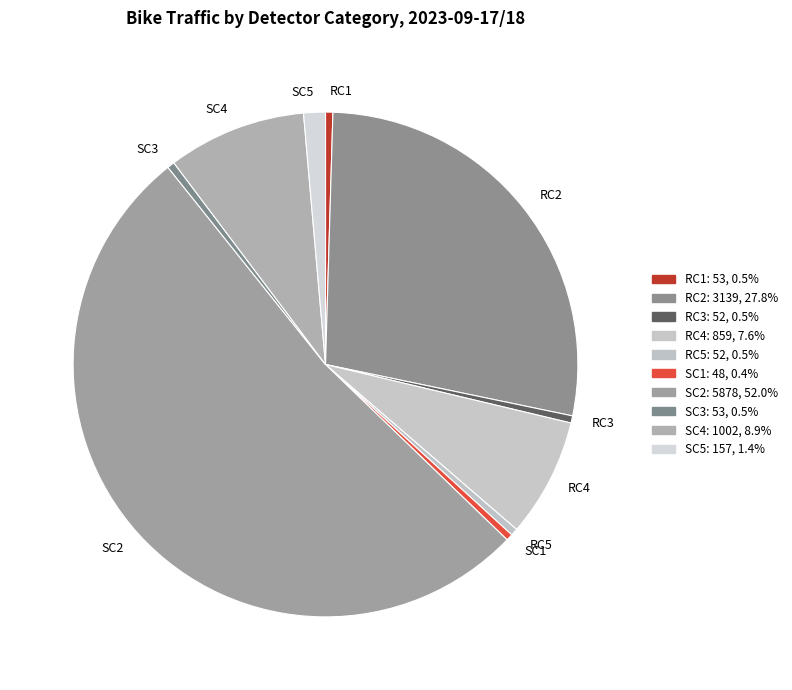

How many slices are in this pie chart?

10